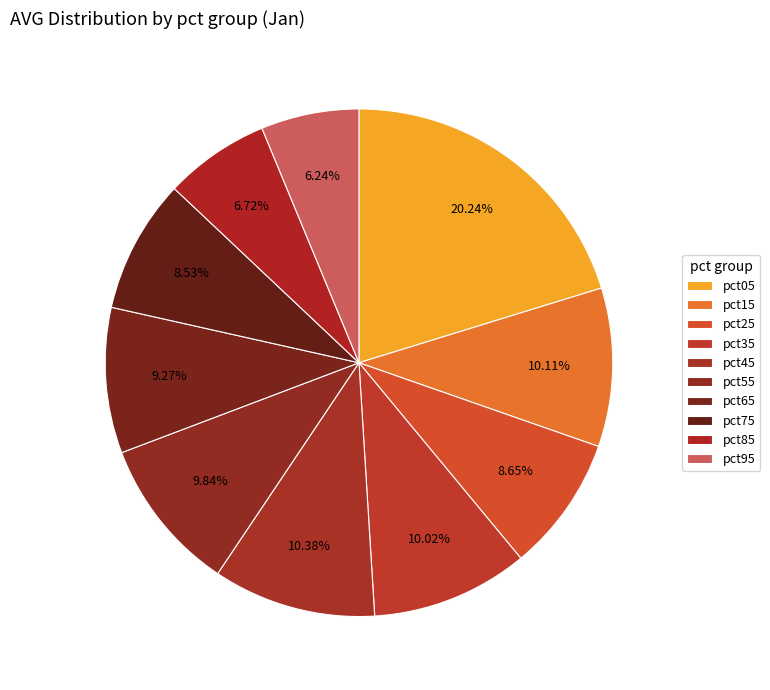

What is the largest slice in the pie chart?

pct05